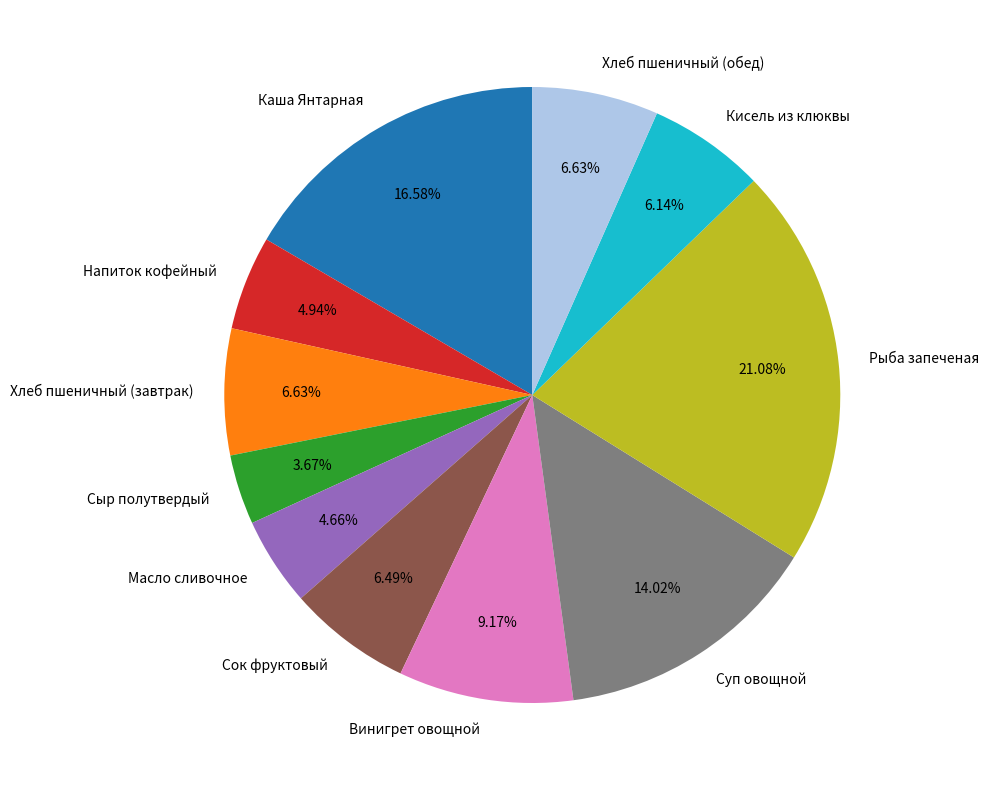

True or false: Кисель из клюквы accounts for 6% of the total.

True